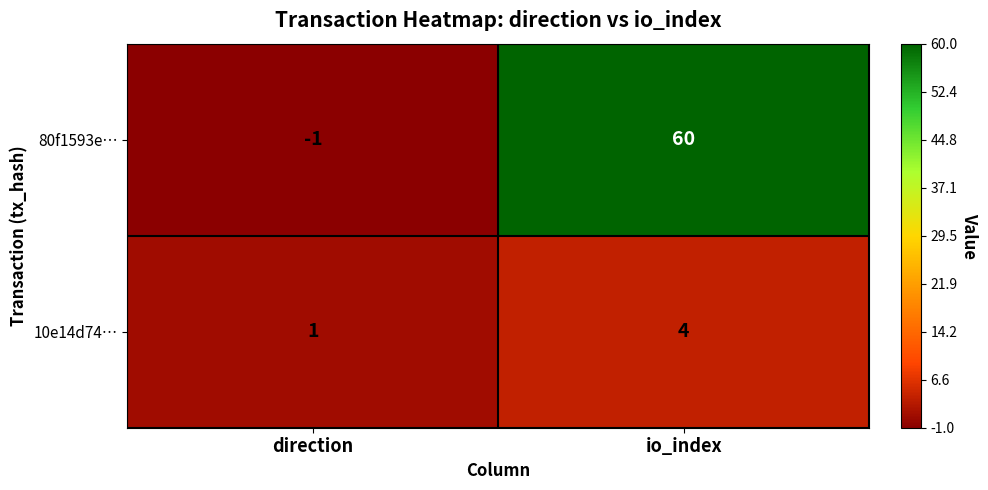

True or false: 10e14d74… has a value of 6 at io_index.

False